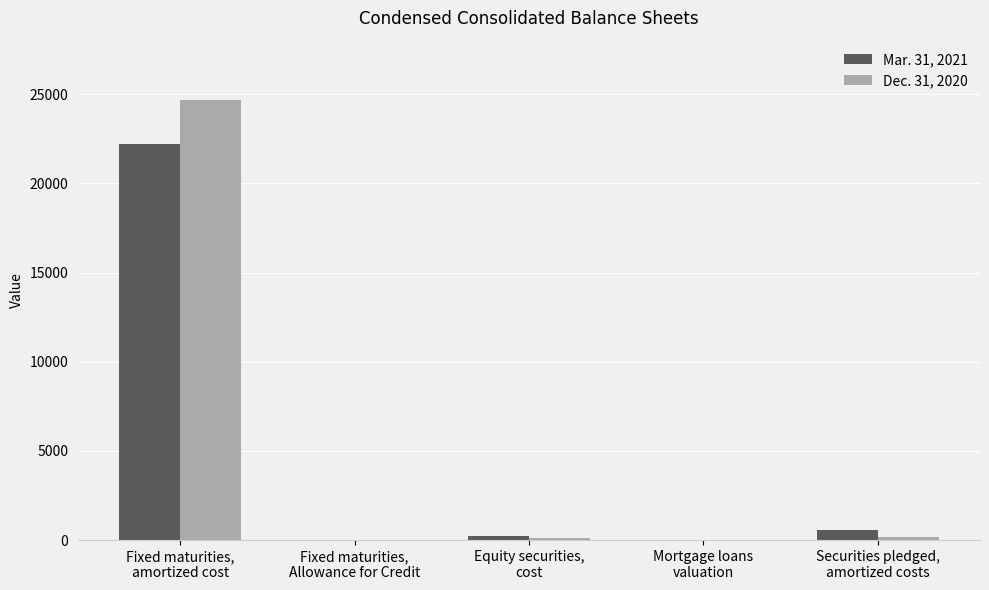

What is the maximum value shown in the chart?

24667